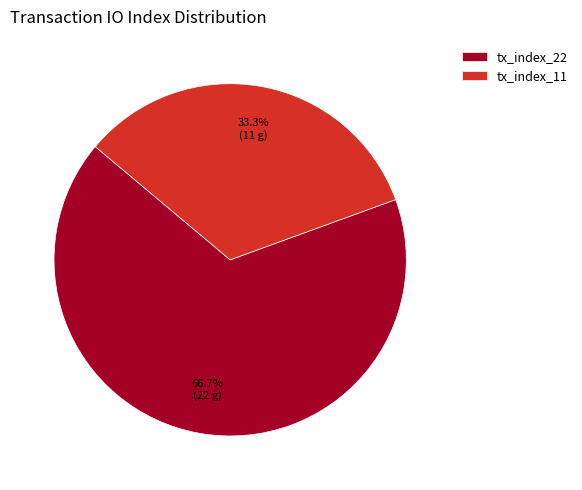

To the nearest percent, what percentage of the pie is tx_index_22?

67%